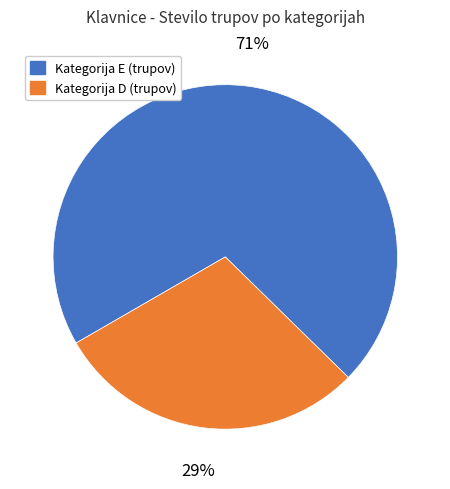

Count the number of slices in the pie.

2